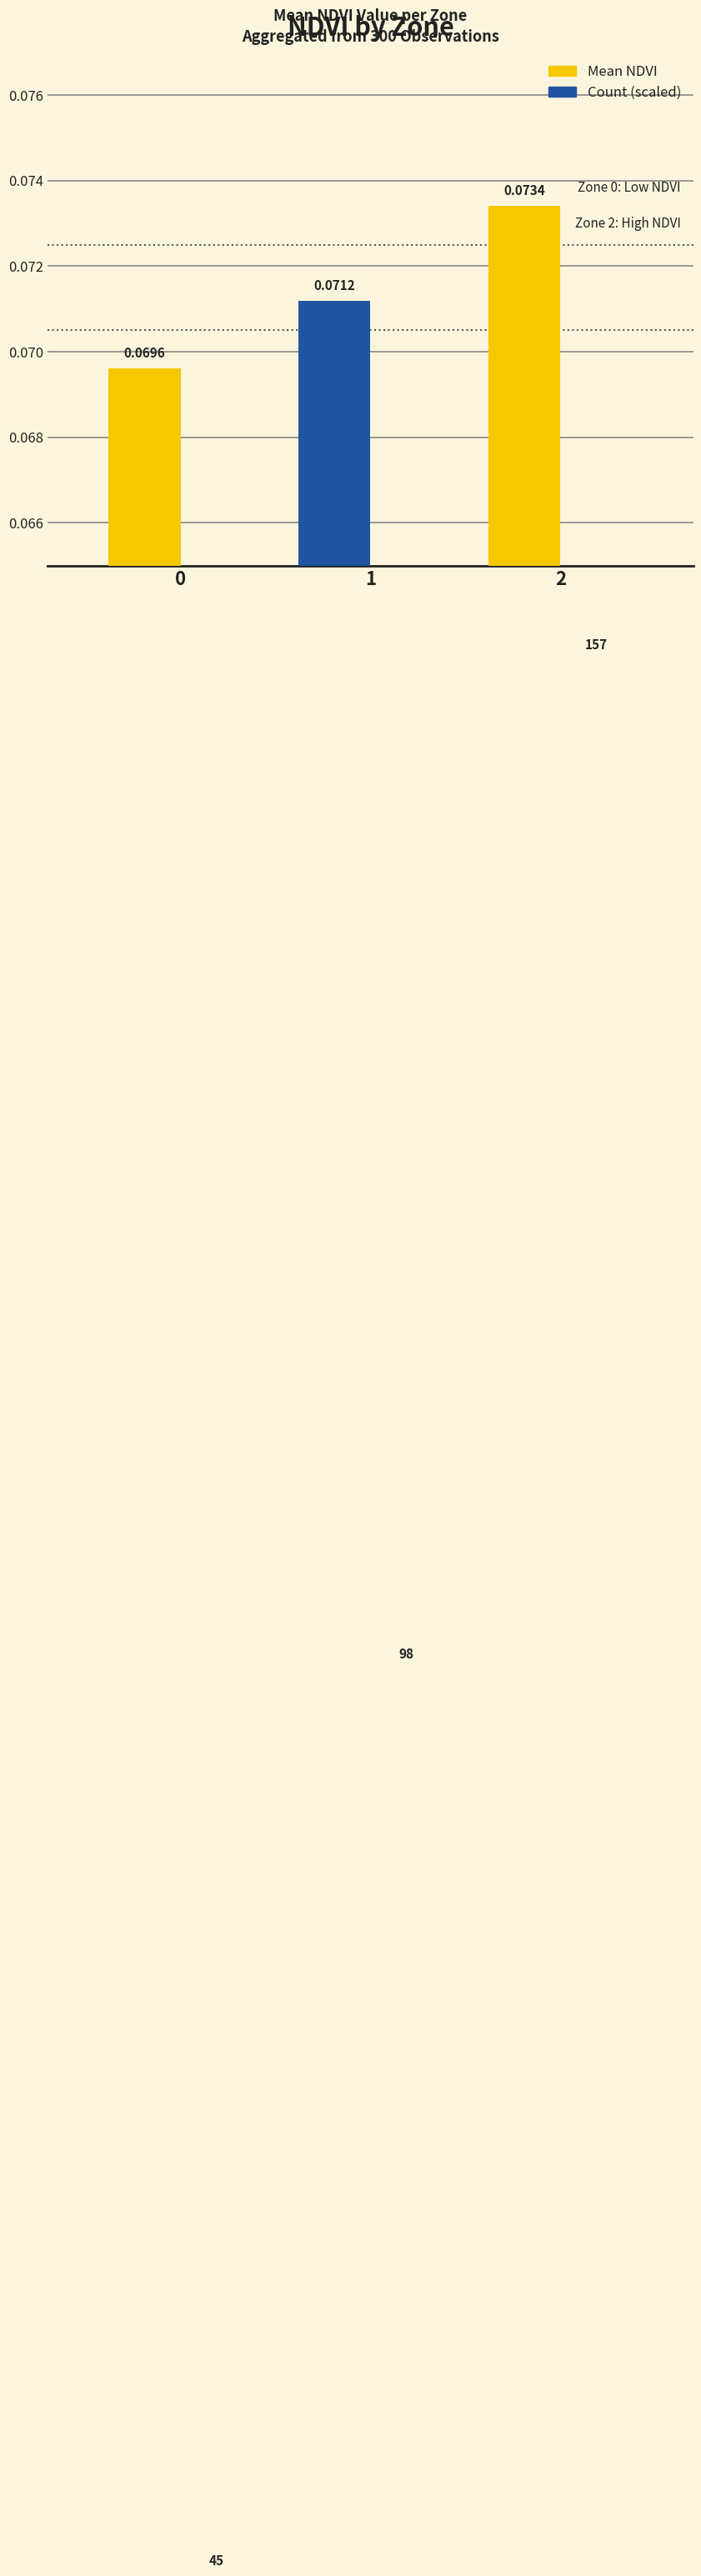

What is the sum of all Mean NDVI values?

0.2